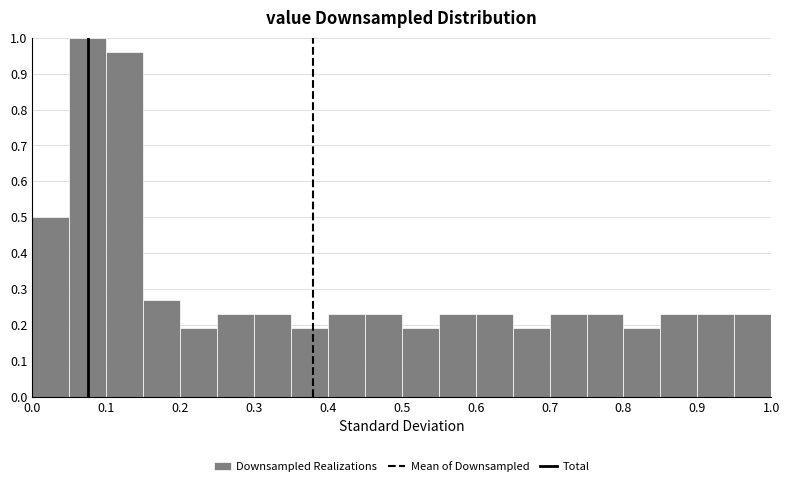

Which range on the x-axis has the tallest bar?

0.05 to 0.10